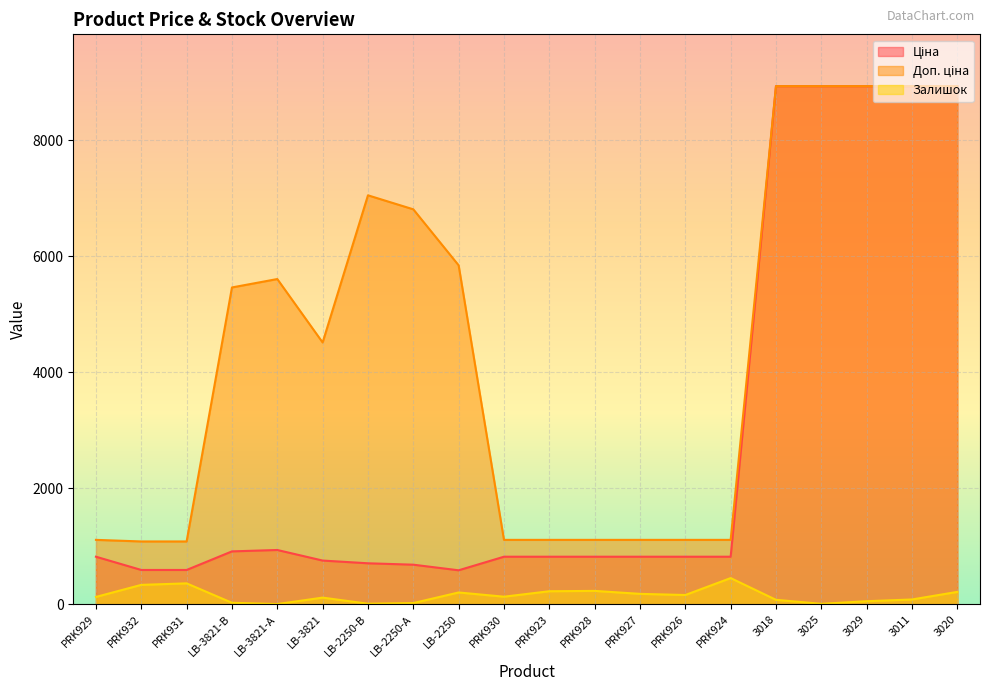

At PRK930, list the series in order from largest to smallest.

Доп. ціна, Ціна, Залишок